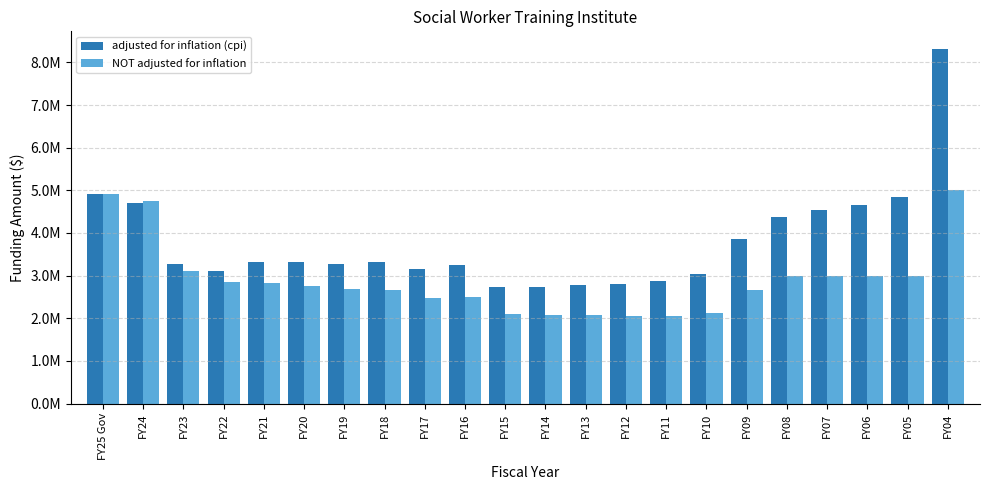

What are all the series names shown in the legend?

adjusted for inflation (cpi), NOT adjusted for inflation